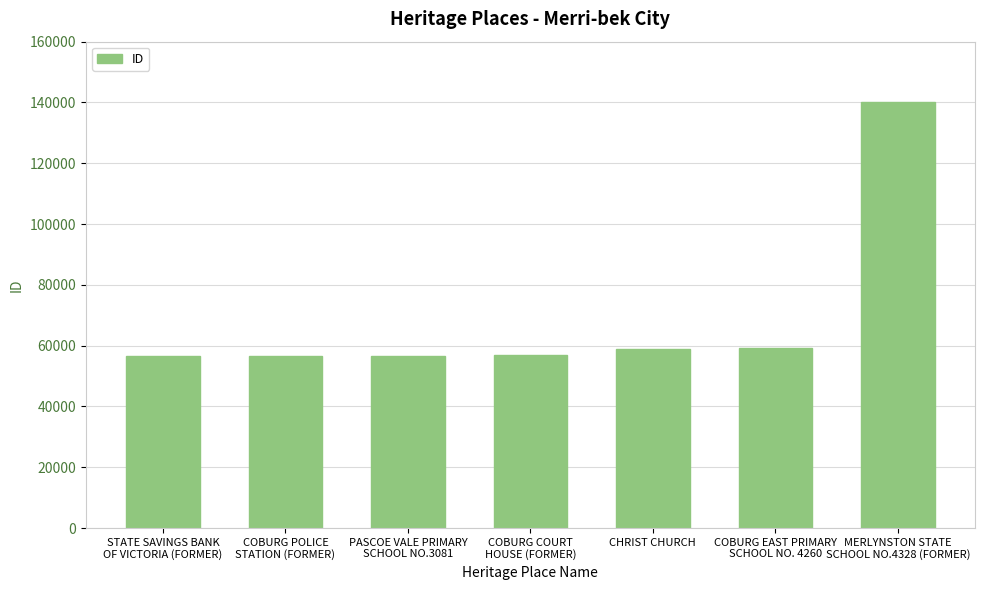

What is the value of the 7th bar from the left?

140016